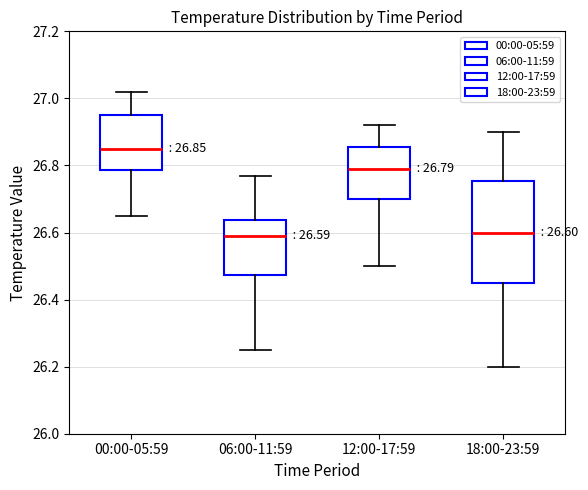

Comparing the boxes themselves (not the whiskers), which one is the tallest?

18:00-23:59